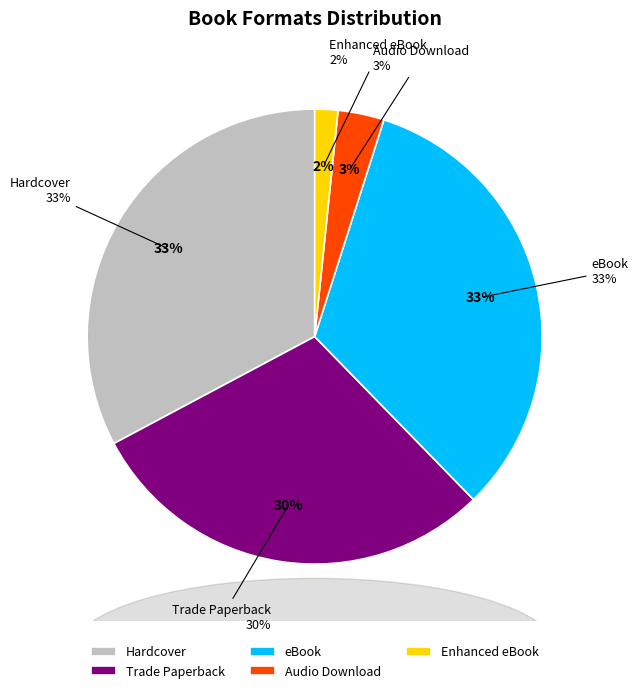

Is it true that Audio Download is 10% of the pie?

False